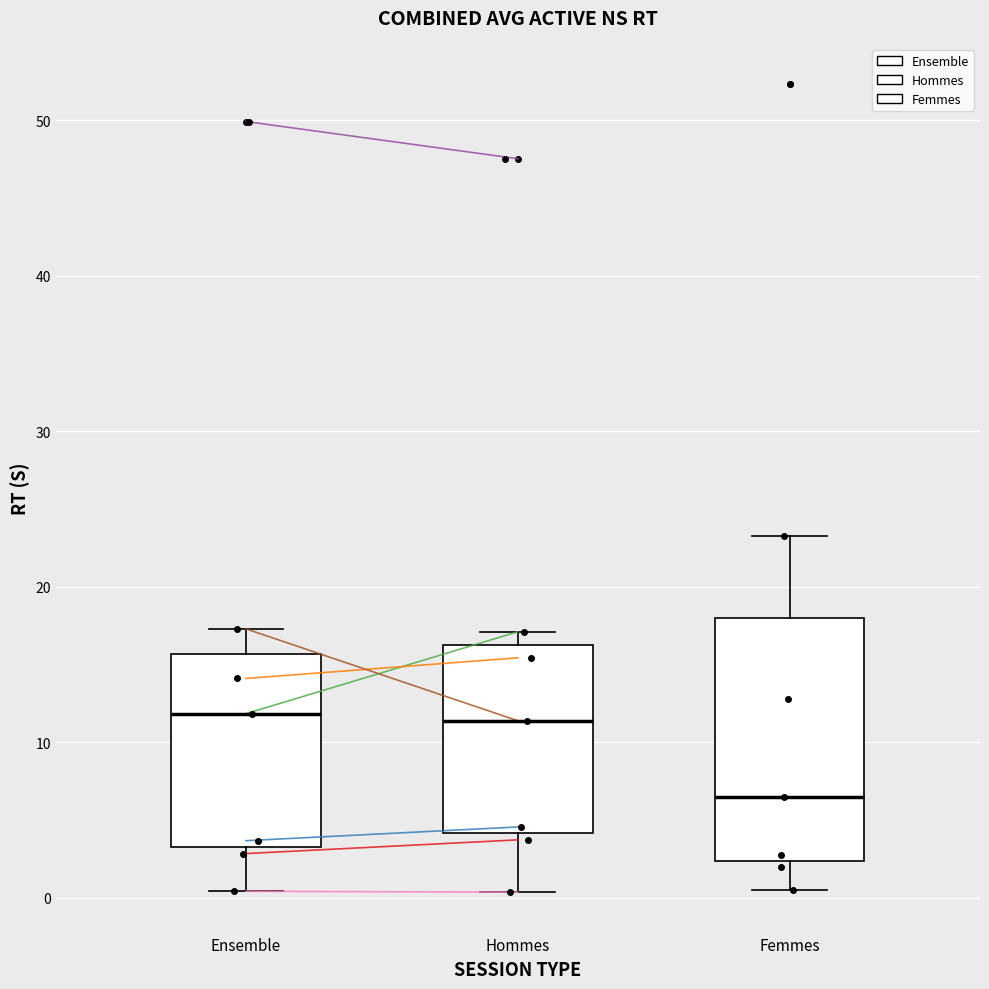

Which box is the tallest, from its lower edge to its upper edge?

Femmes